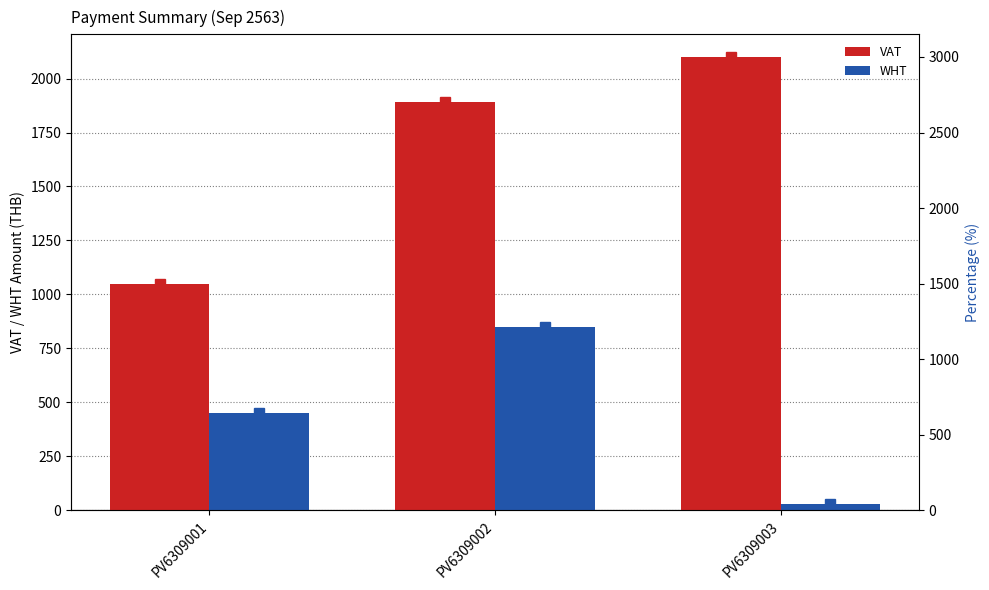

Where is WHT nearest to the value 440?

PV6309001